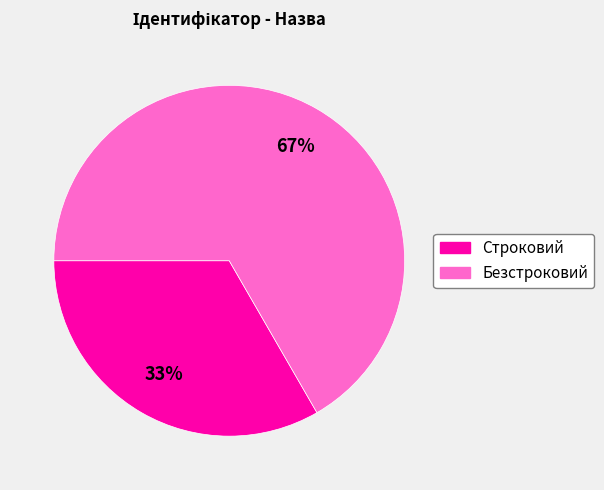

Is the sum of Безстроковий and Строковий greater than half?

Yes